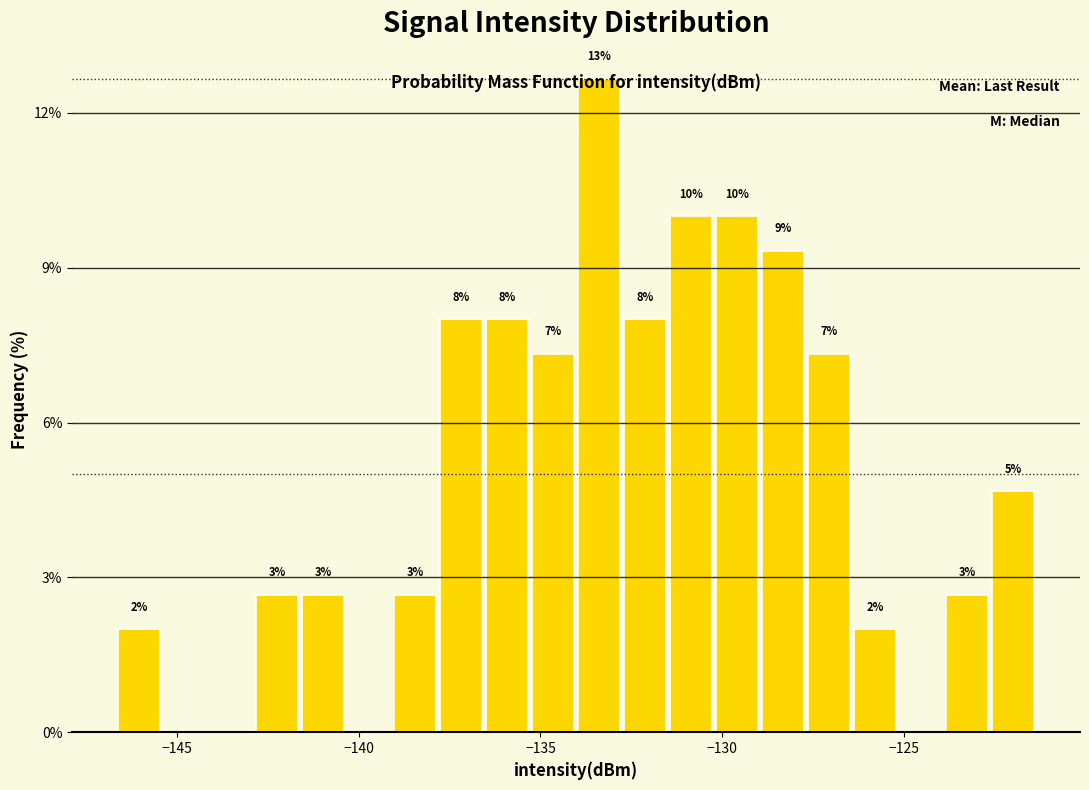

Around what value on the x-axis is the tallest bar? Give the approximate position of its centre, as read against the axis.

-133.5